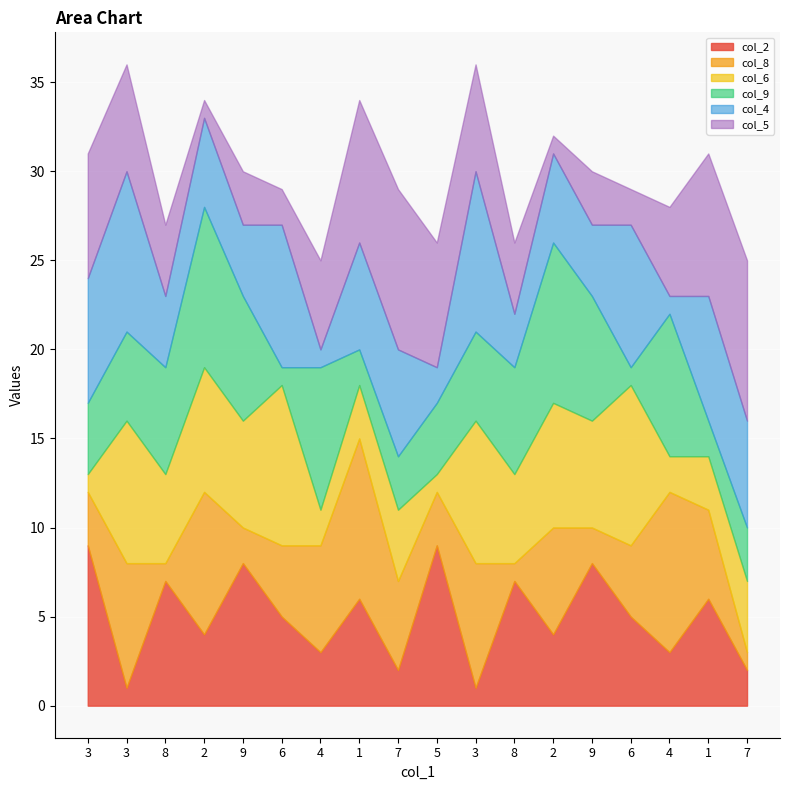

Is it true that col_8 equals 8 at 1?

False